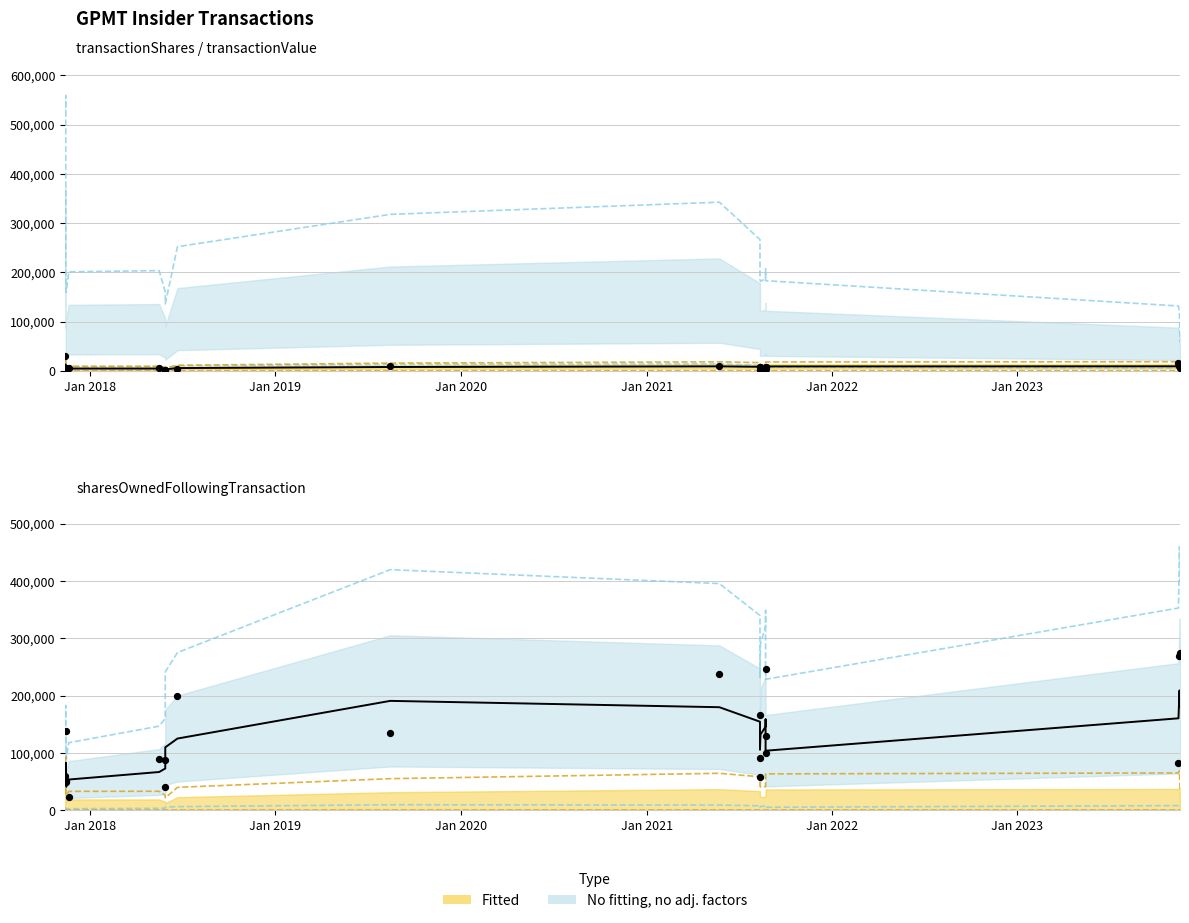

Which series contains the highest Y value?

transactionValue